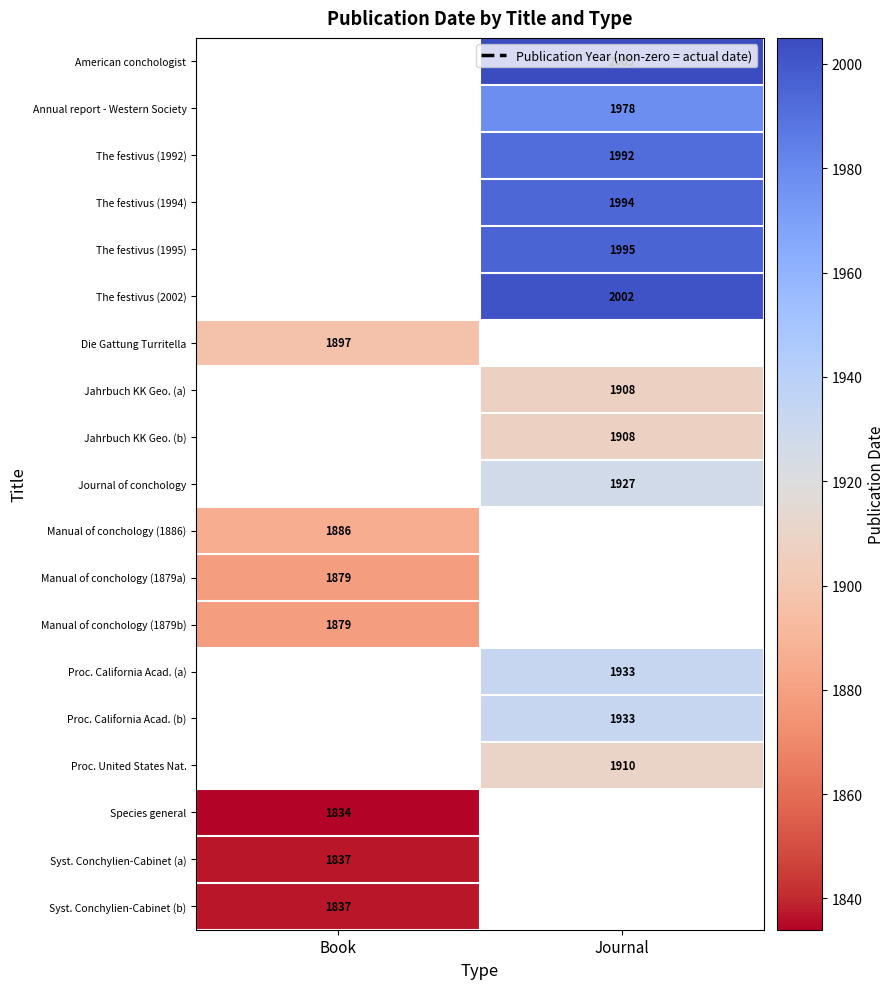

The Proc. California Acad. (a) series shows 945 at Journal. True or false?

False